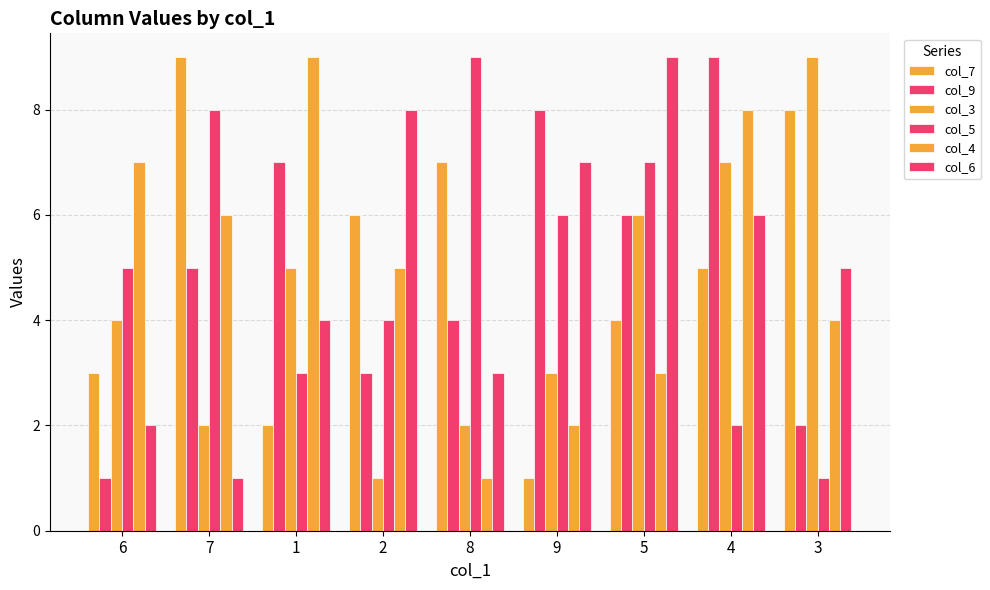

How many series are shown in this chart?

6